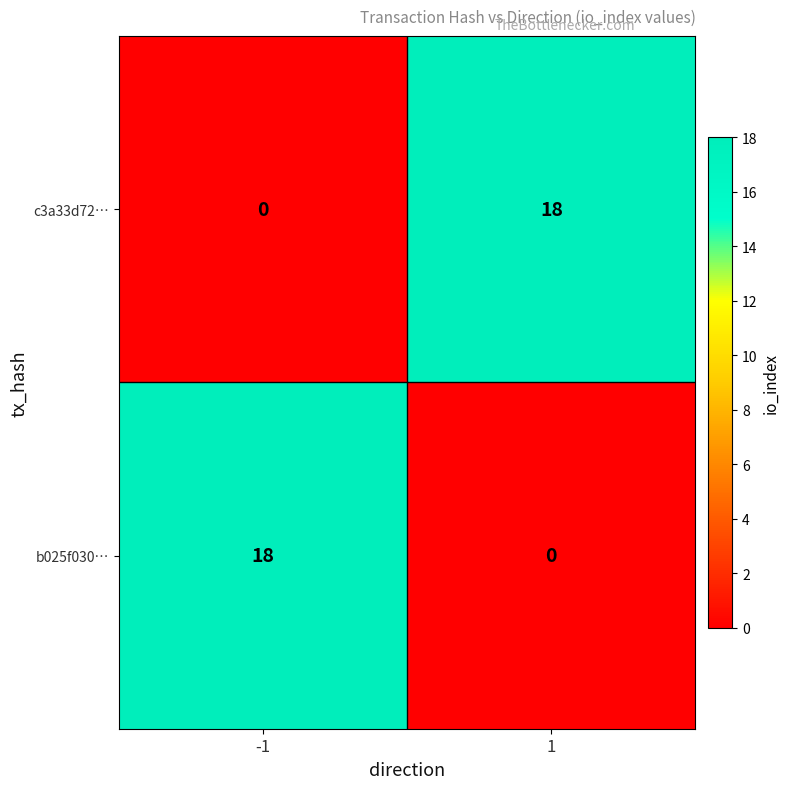

What is the maximum value for c3a33d72…?

18